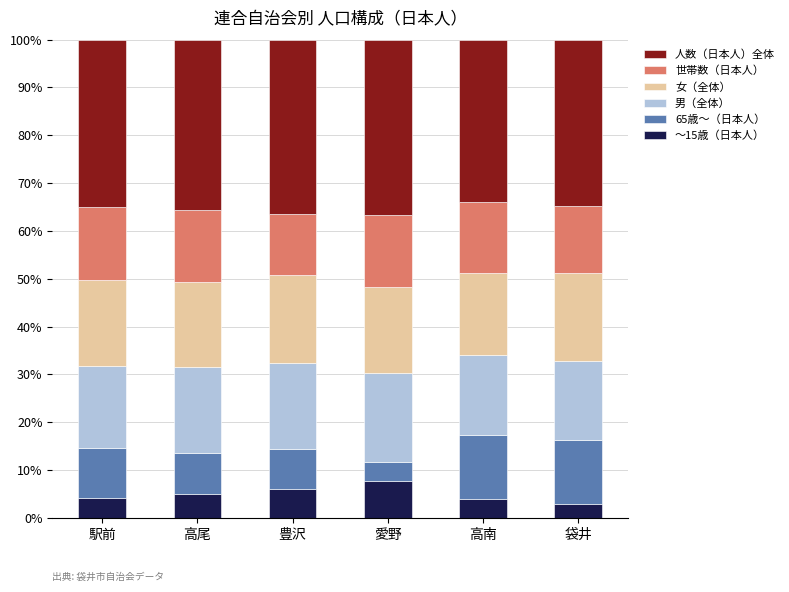

Are the bars grouped side by side (vs. stacked)?

No